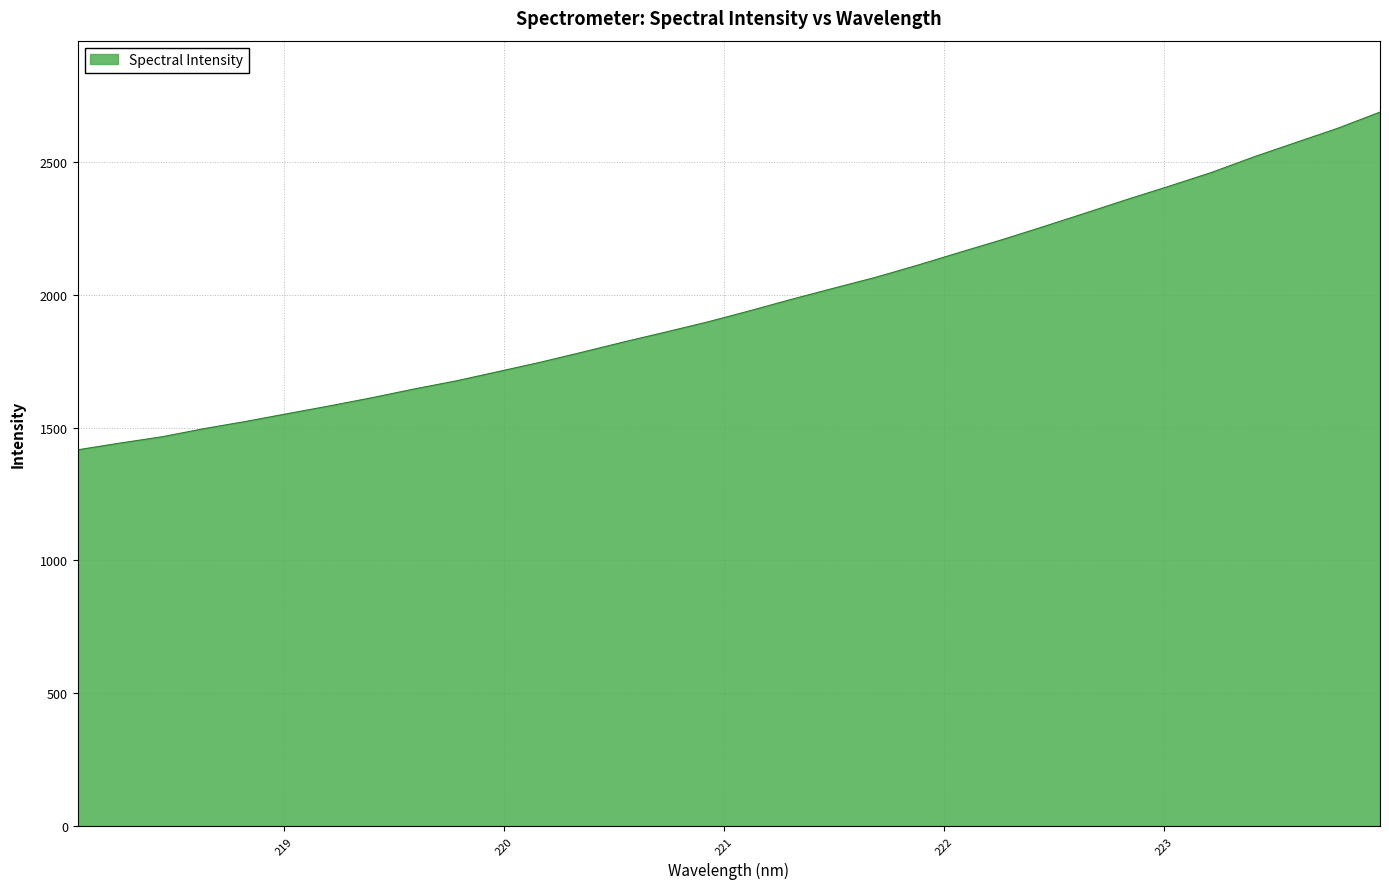

Does the chart display data point markers on the line(s)?

No